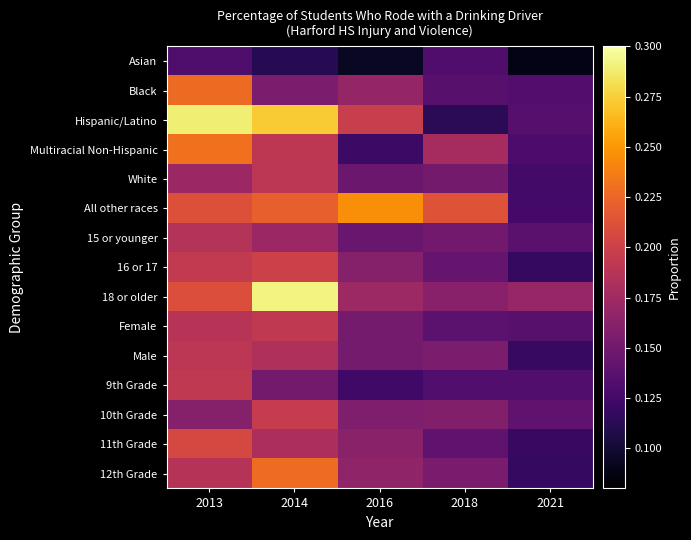

Which has a higher value, 2016 or 2013?

2013